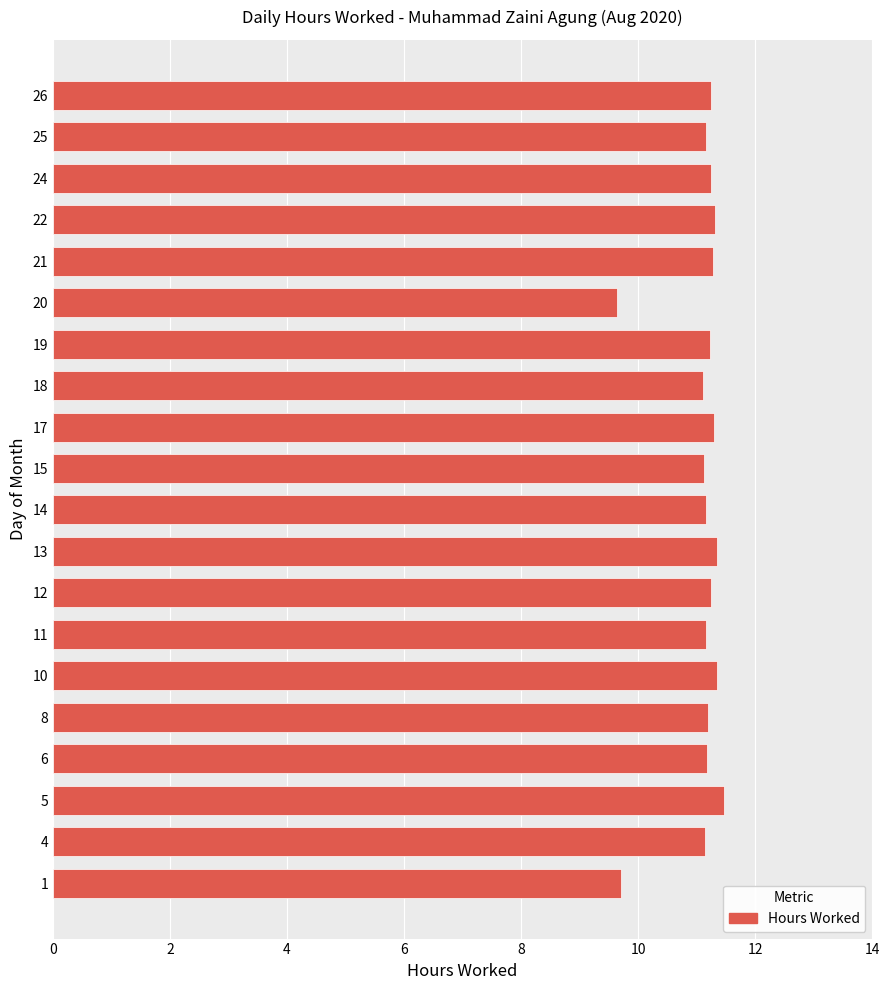

What is the difference between the maximum and minimum values?

1.8